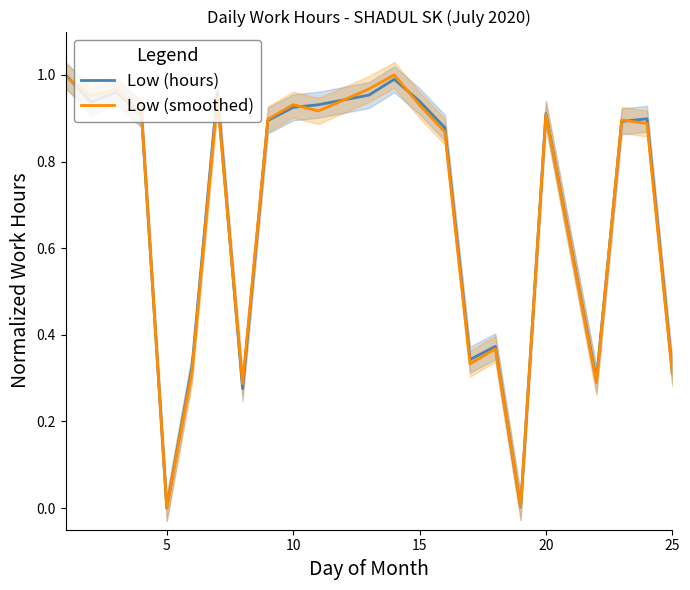

Is it true that Low (hours) equals 0.1 at 25?

False